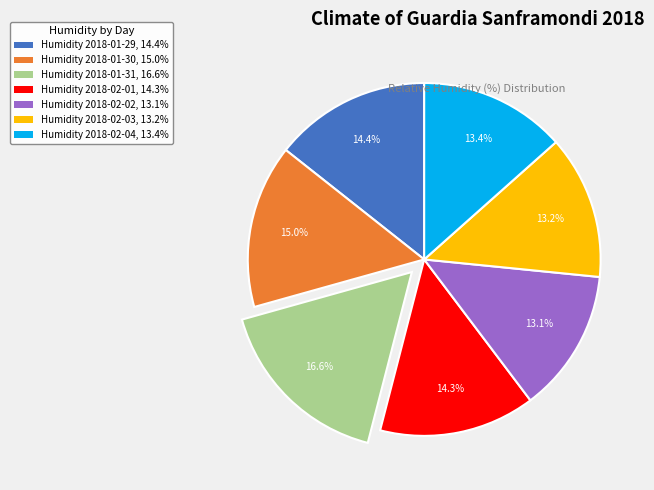

Which has a higher value, Humidity 2018-01-29, 14.4% or Humidity 2018-01-30, 15.0%?

Humidity 2018-01-30, 15.0%